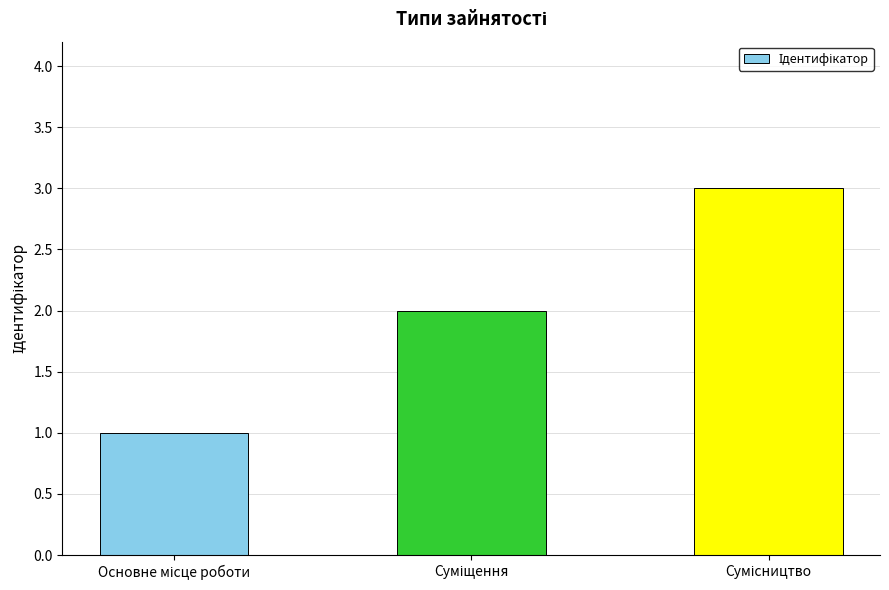

What is the maximum value shown in the chart?

3